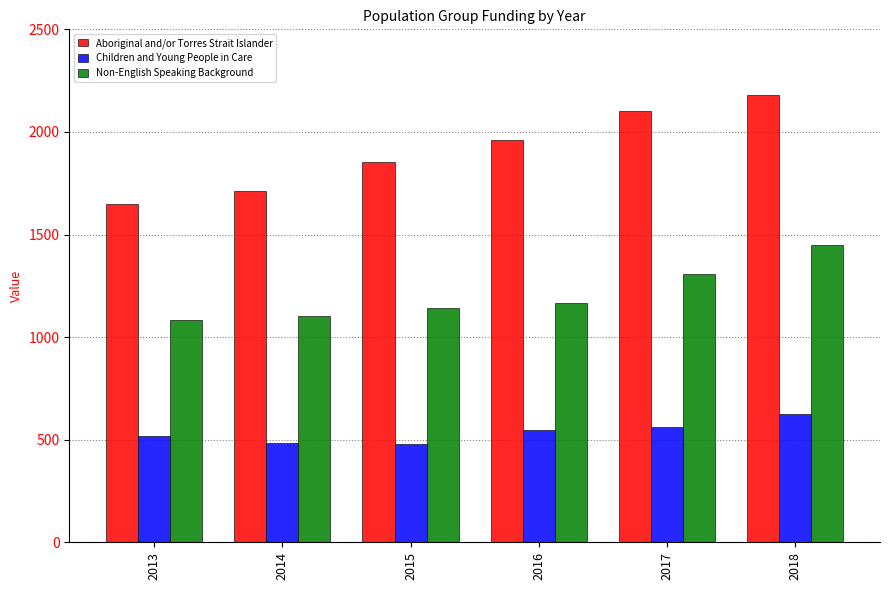

What is the difference between the Non-English Speaking Background values at 2015 and 2013?

56.8